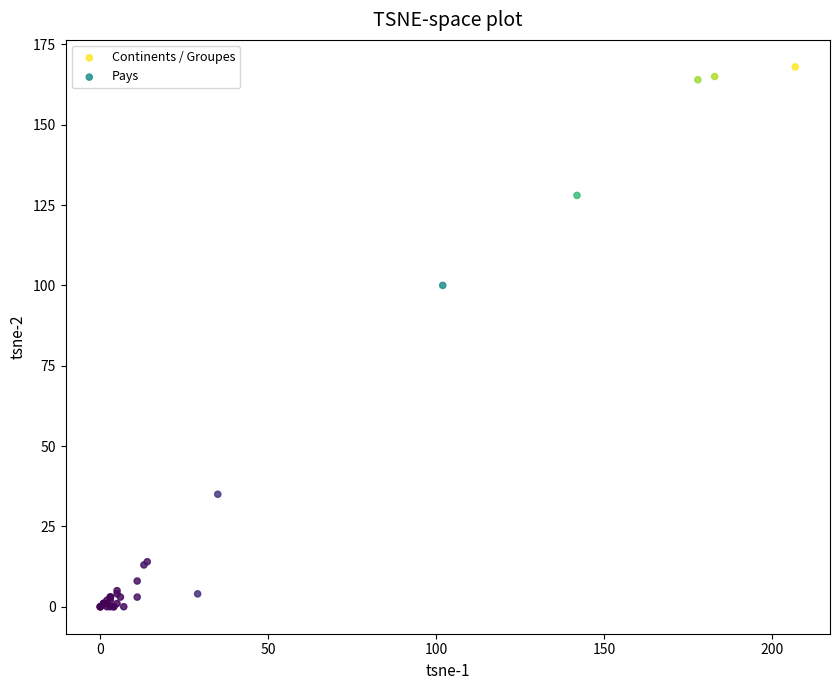

Which series reaches the maximum Y coordinate?

Continents / Groupes